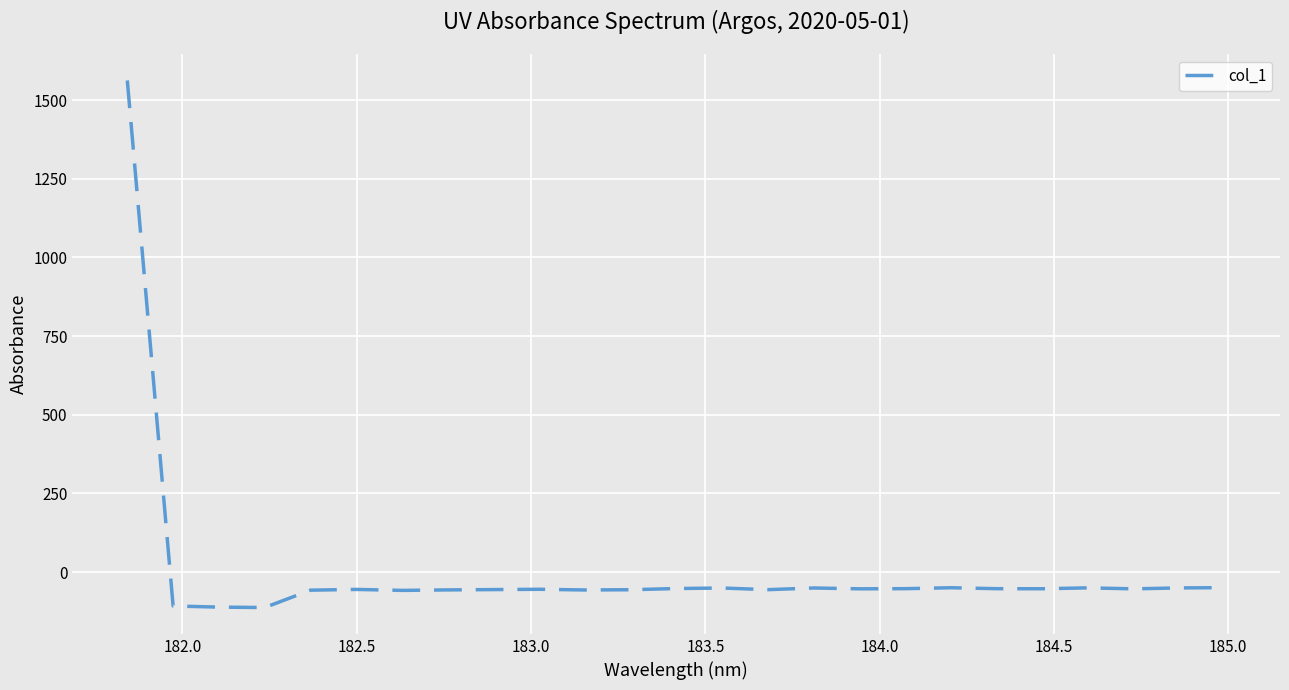

How many series are shown in this chart?

1